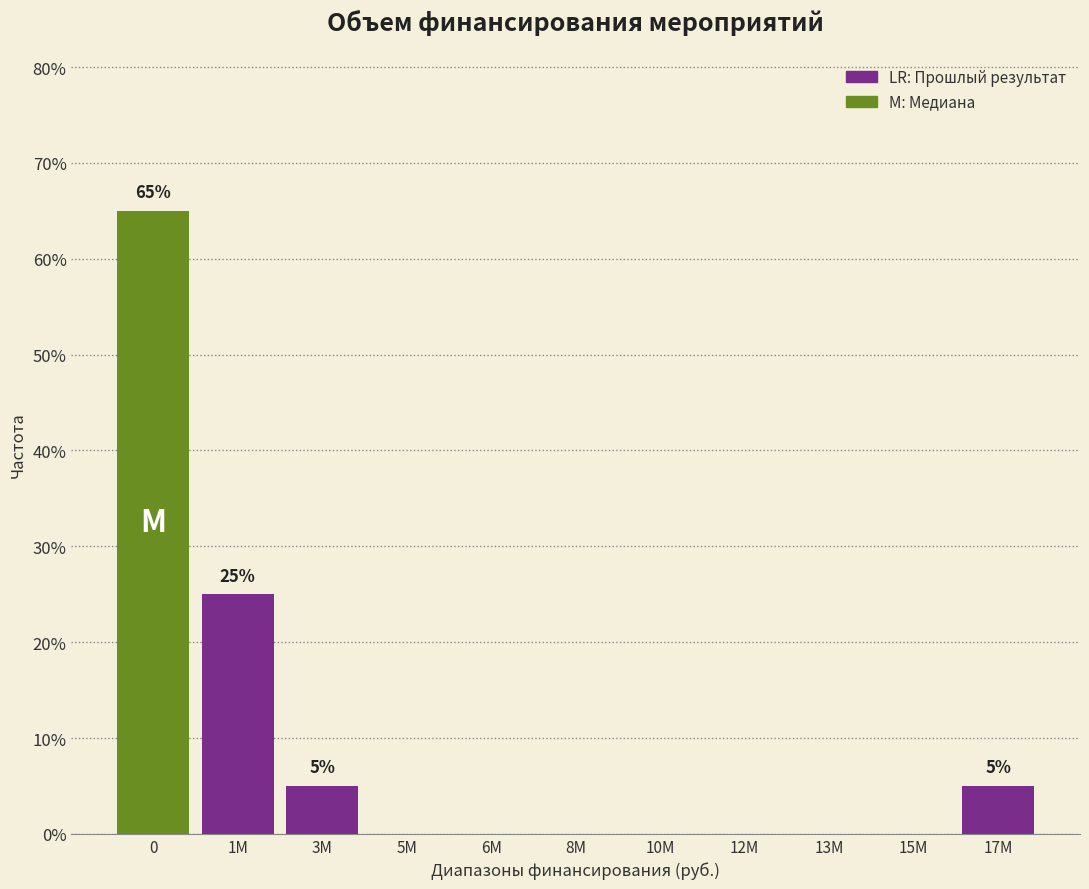

Reading left to right, what are all the values shown in this chart?

0=65	1M=25	3M=5	5M=0	6M=0	8M=0	10M=0	12M=0	13M=0	15M=0	17M=5